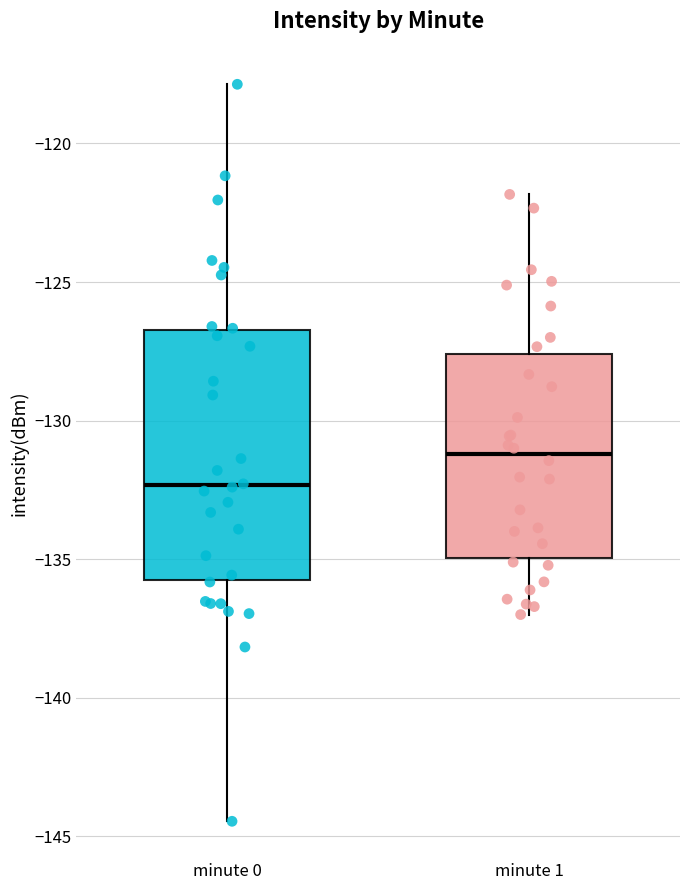

Comparing the boxes themselves (not the whiskers), which one is the tallest?

minute 0